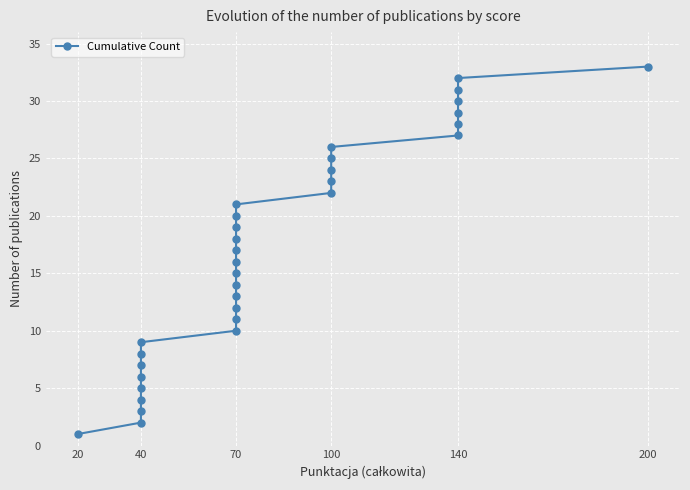

What is the ratio of the value at 22 to the value at 25?

0.9